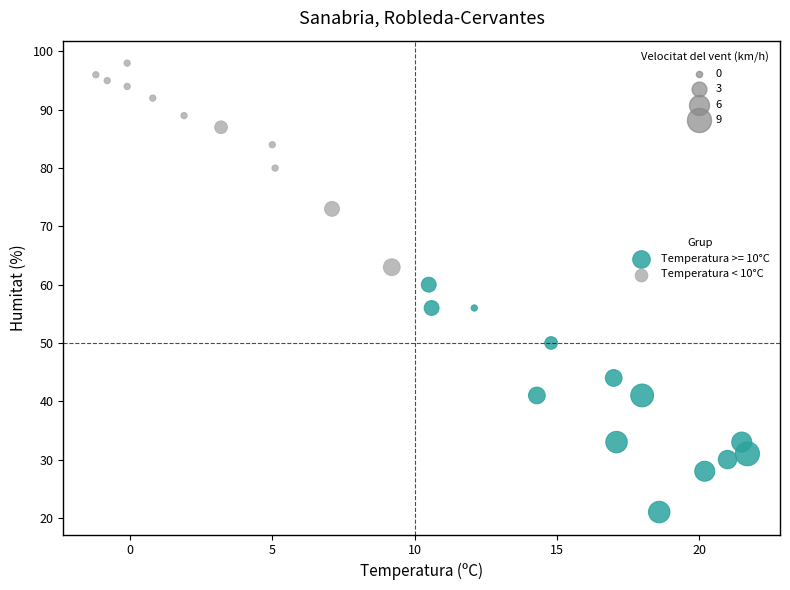

Which series contains the lowest Y value?

Temperatura >= 10°C